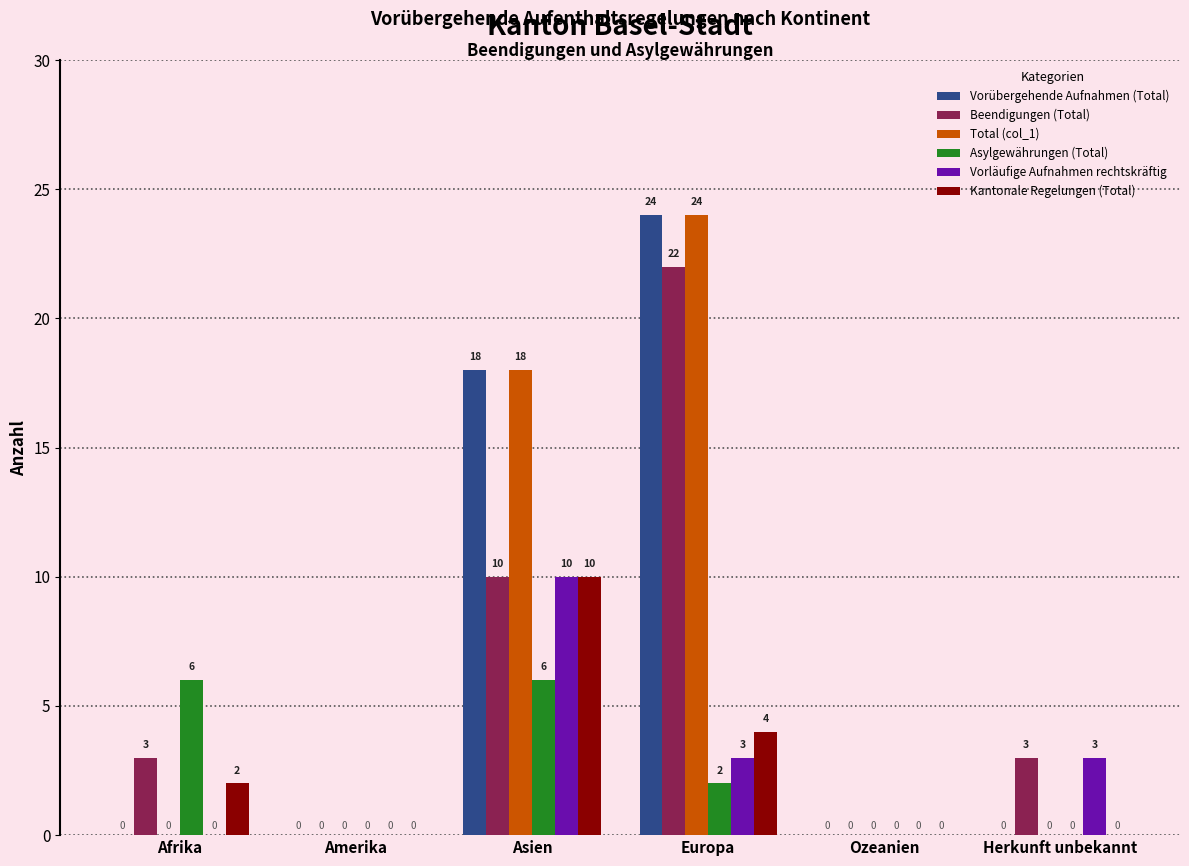

Reading left to right, list all the values displayed in this chart.

Vorübergehende Aufnahmen (Total): 0	0	18	24	0	0
Beendigungen (Total): 3	0	10	22	0	3
Total (col_1): 0	0	18	24	0	0
Asylgewährungen (Total): 6	0	6	2	0	0
Vorläufige Aufnahmen rechtskräftig: 0	0	10	3	0	3
Kantonale Regelungen (Total): 2	0	10	4	0	0